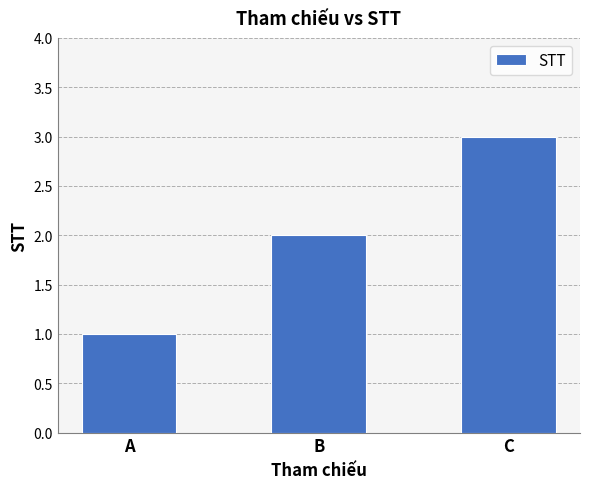

Read the value at C.

3